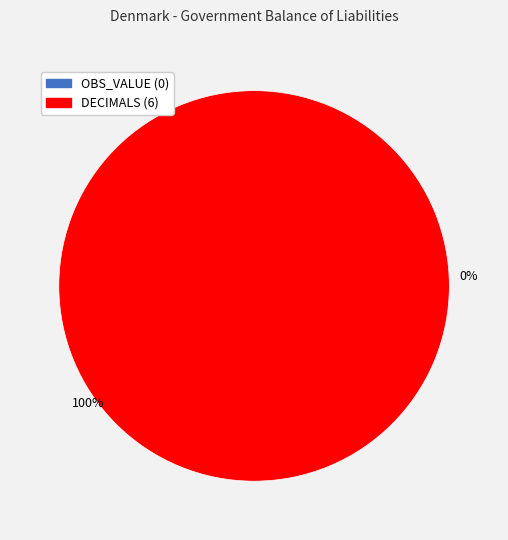

To the nearest percent, what is the difference between the largest and smallest slice percentages?

100%